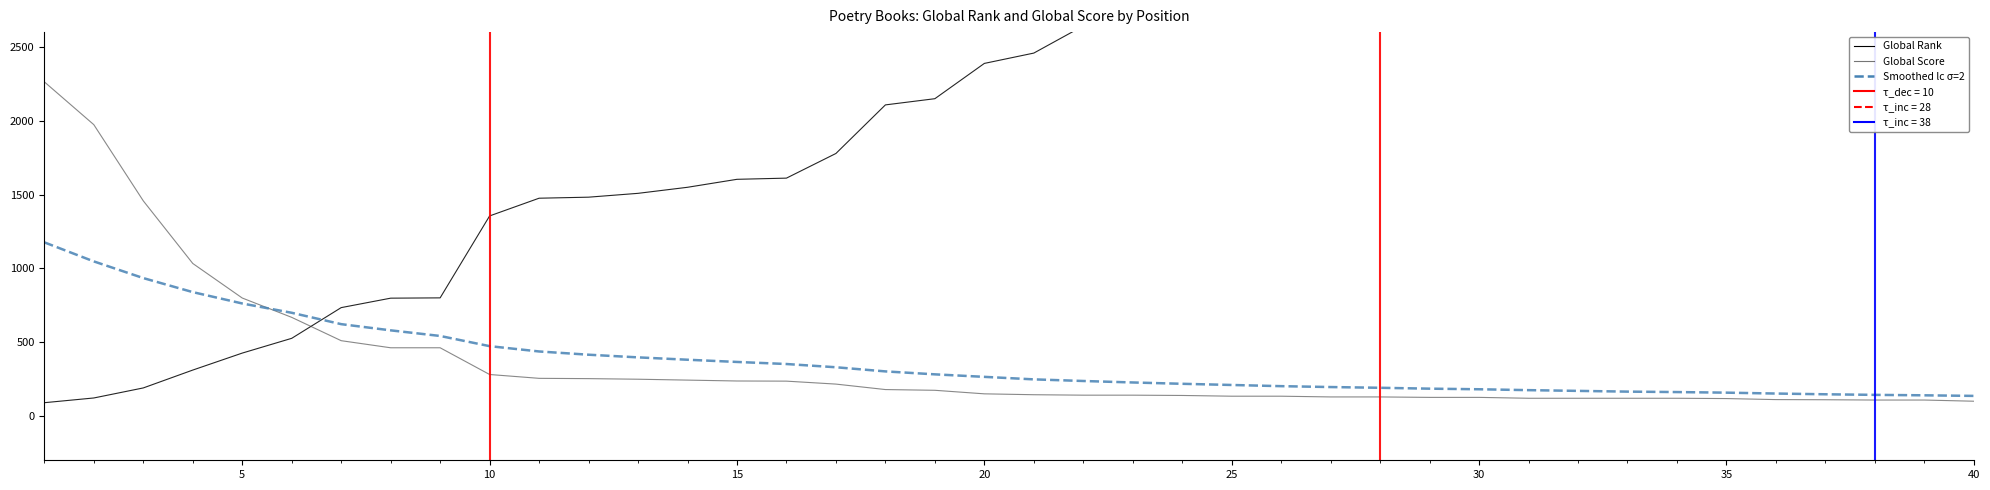

What is the average value of the Global Score series?

364